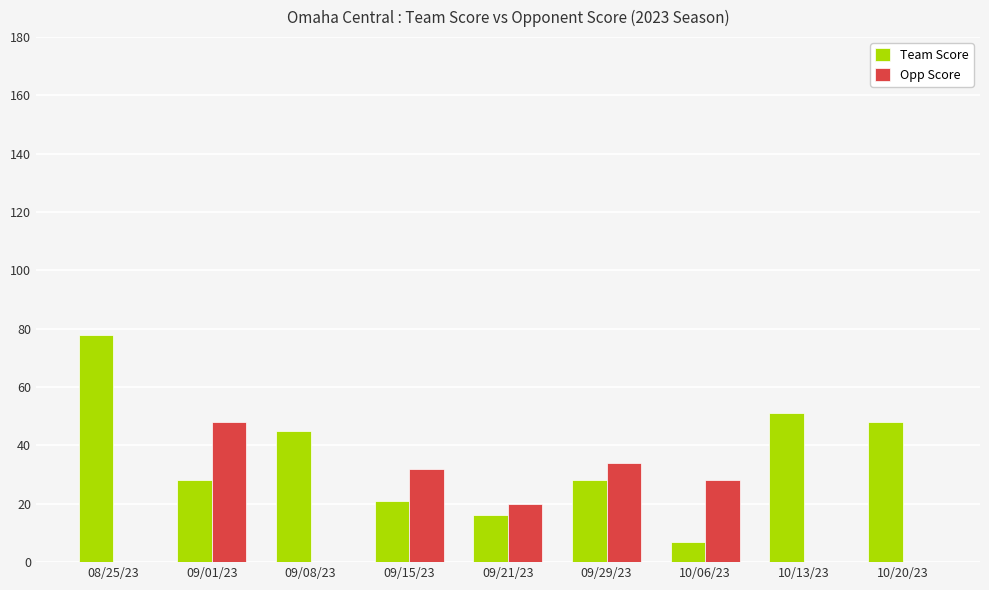

What is the greatest value displayed?

78